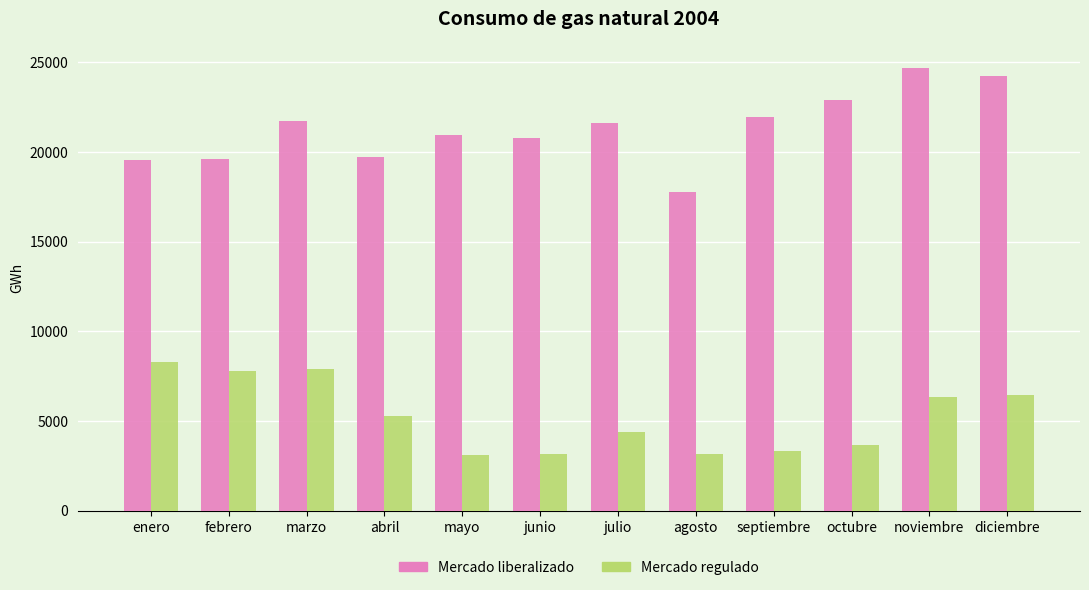

How many series are shown in this chart?

2